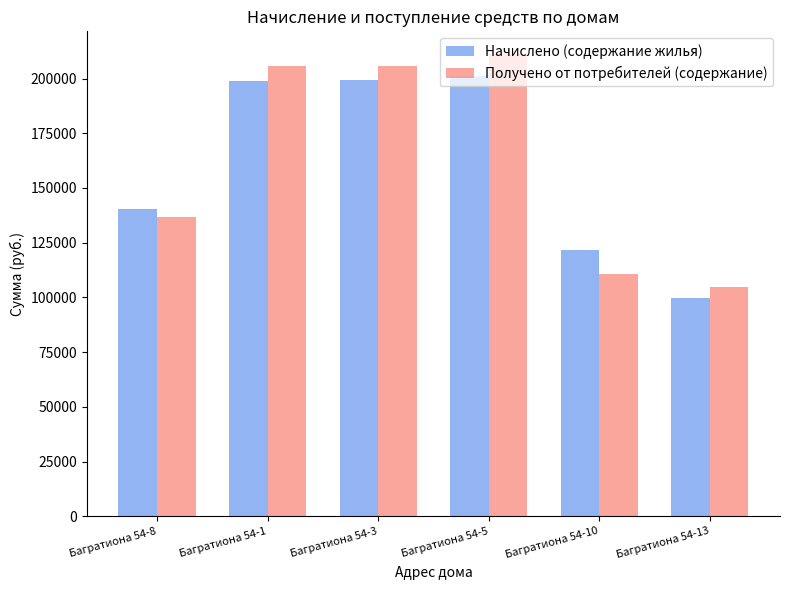

How many bars are there in each group?

2